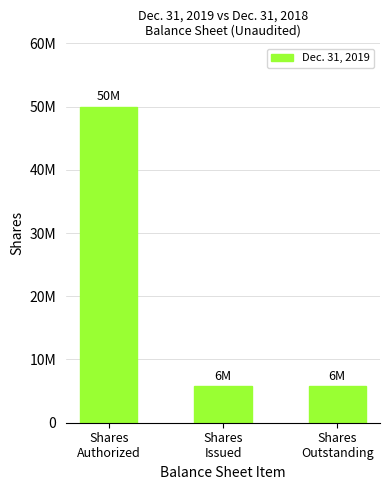

Reading right to left, transcribe all the data shown in this chart.

Shares
Outstanding=5857500	Shares
Issued=5857500	Shares
Authorized=50000000